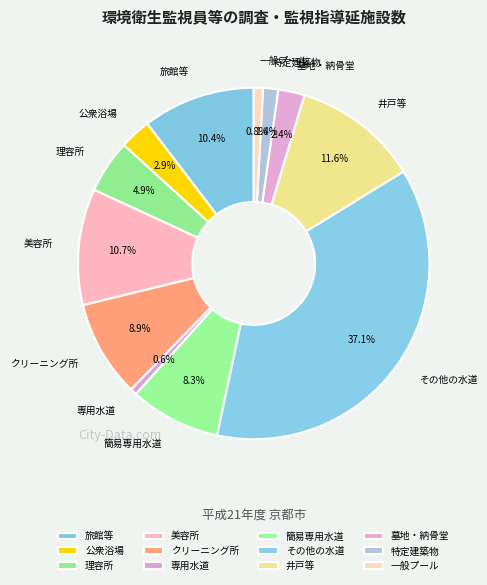

The クリーニング所 slice represents 1% of the pie. True or false?

False